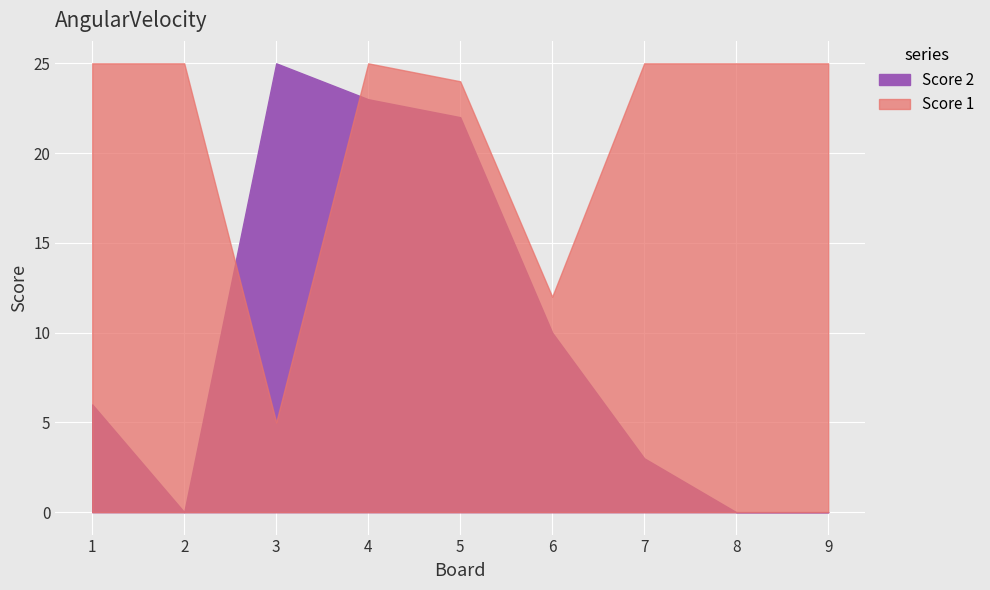

How many times do Score 1 and Score 2 cross each other?

2